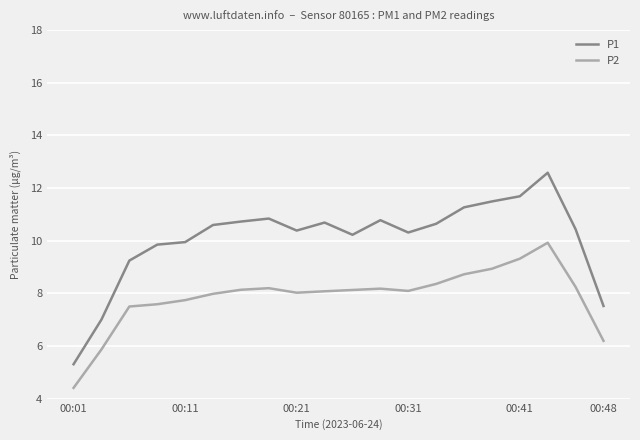

How many lines are shown in the chart?

2